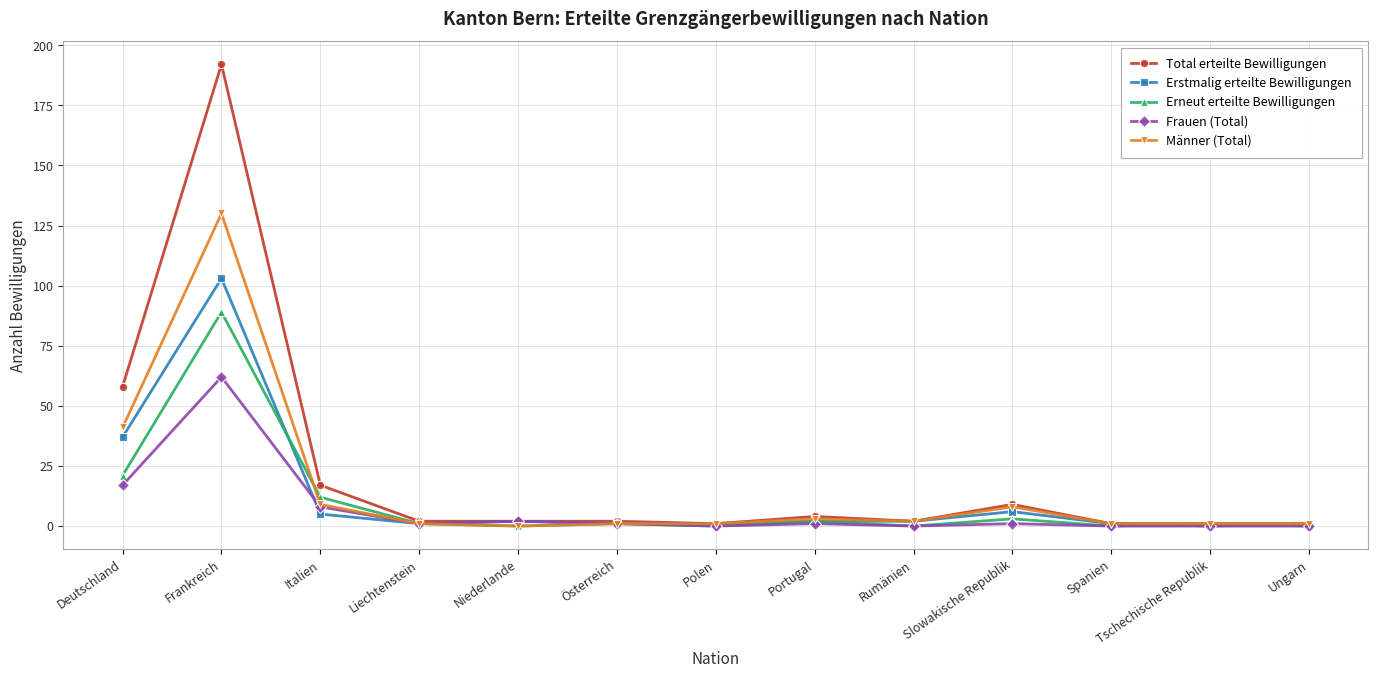

List the series in order of their peak value, lowest first.

Frauen (Total), Erneut erteilte Bewilligungen, Erstmalig erteilte Bewilligungen, Männer (Total), Total erteilte Bewilligungen